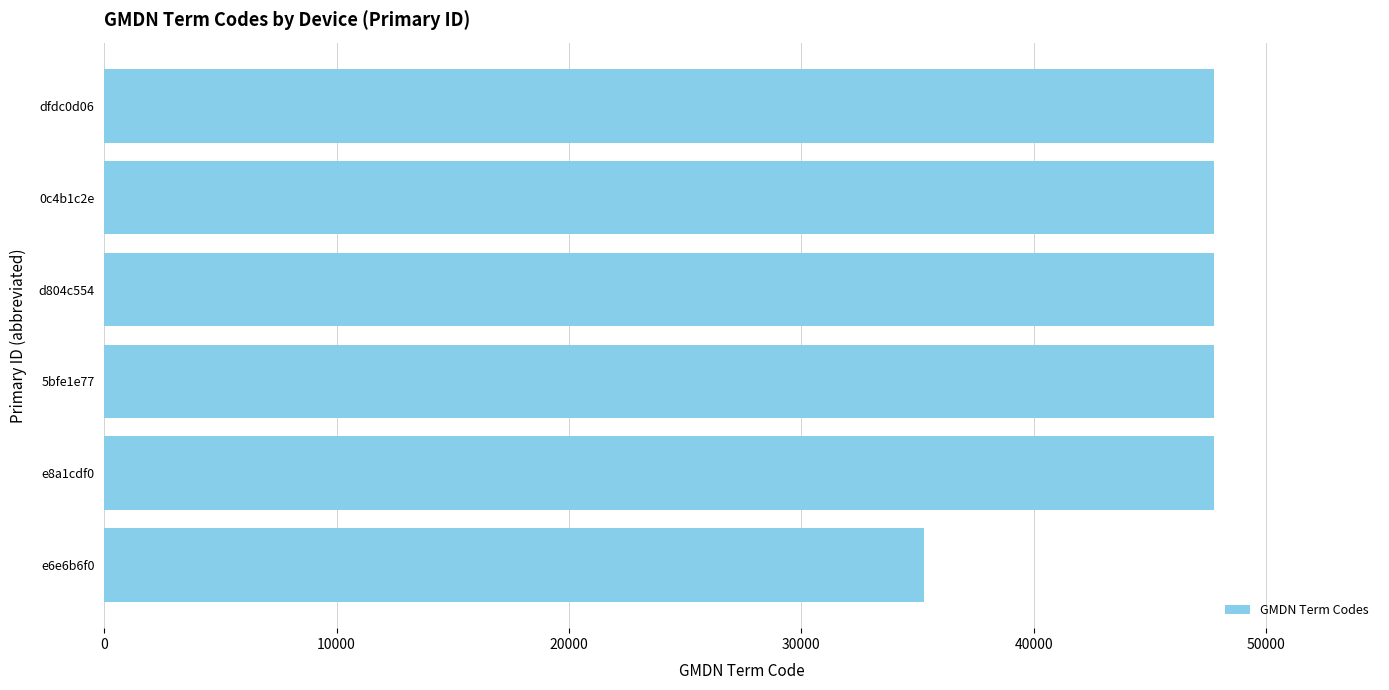

Which has a higher value, 5bfe1e77 or e6e6b6f0?

5bfe1e77